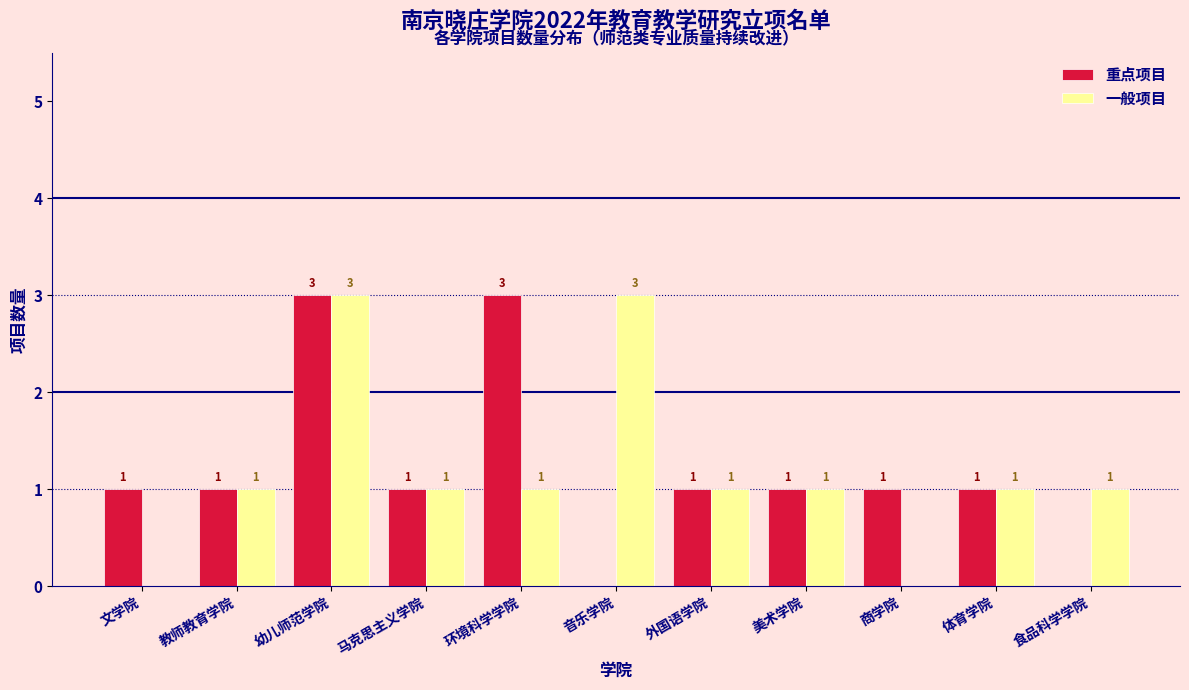

Reading left to right, transcribe all the data shown in this chart.

重点项目: 文学院=1	教师教育学院=1	幼儿师范学院=3	马克思主义学院=1	环境科学学院=3	音乐学院=0	外国语学院=1	美术学院=1	商学院=1	体育学院=1	食品科学学院=0
一般项目: 文学院=0	教师教育学院=1	幼儿师范学院=3	马克思主义学院=1	环境科学学院=1	音乐学院=3	外国语学院=1	美术学院=1	商学院=0	体育学院=1	食品科学学院=1